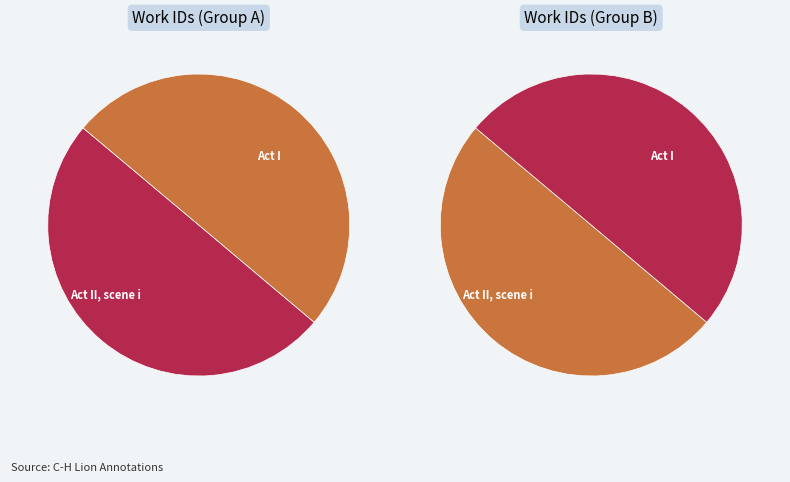

Does Act II, scene i represent more than half of the total?

No